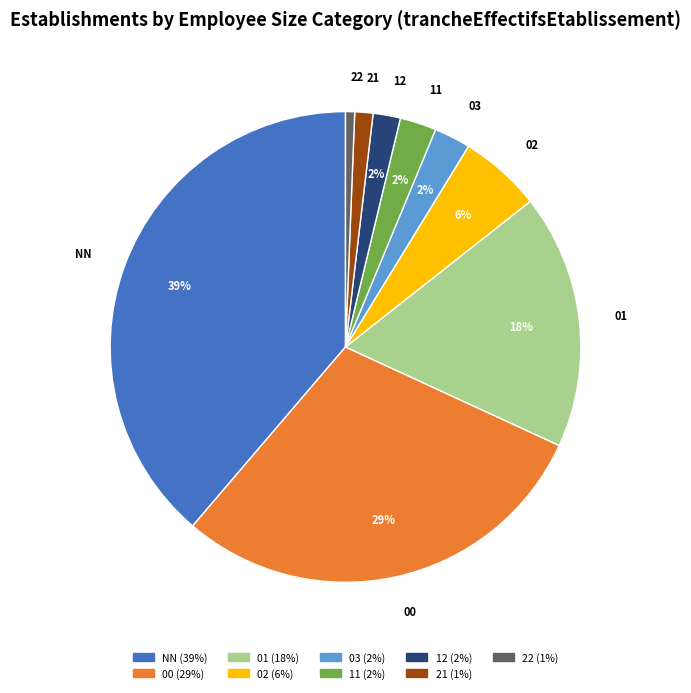

Between 22 and 12, which is larger?

12